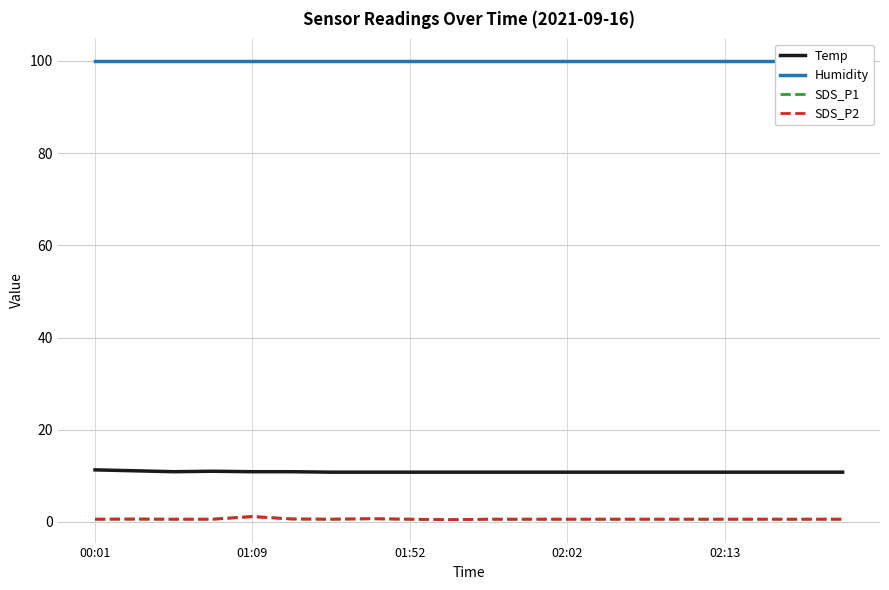

How many lines are shown in the chart?

4